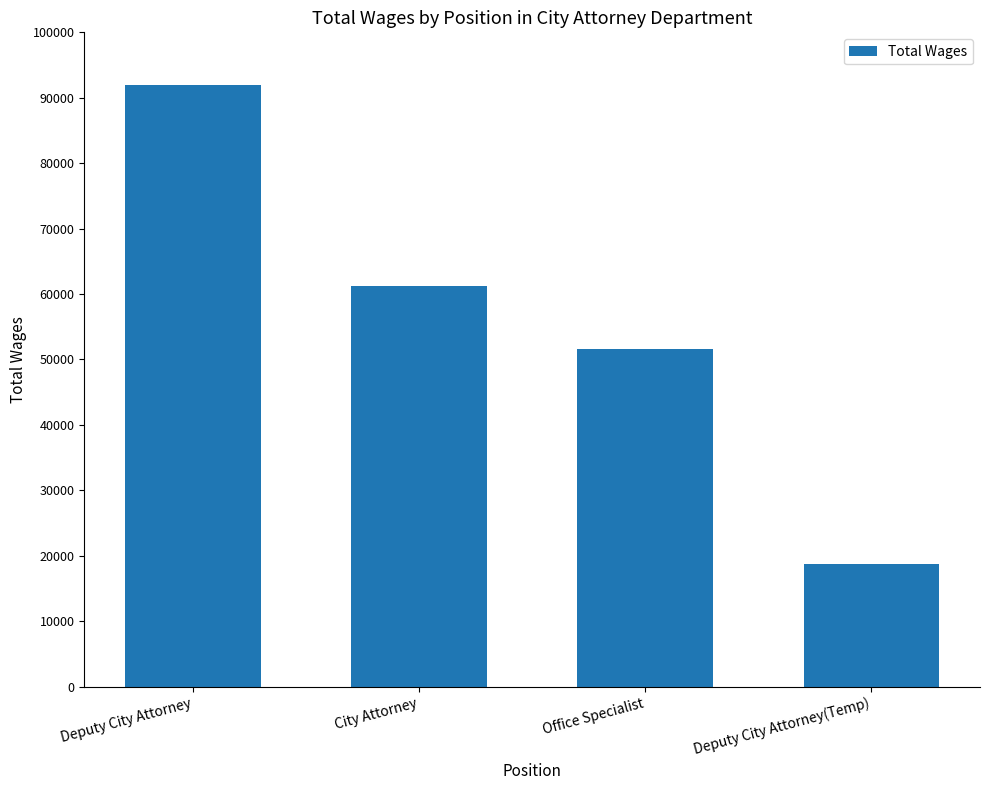

Which category has the highest value across all series?

Deputy City Attorney